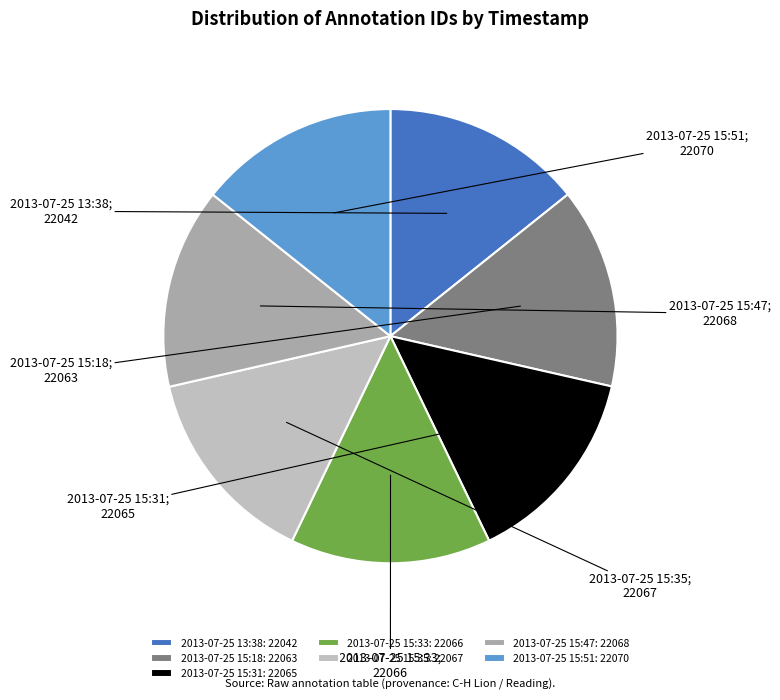

How much of the chart is everything except 2013-07-25 15:18?

85.7%